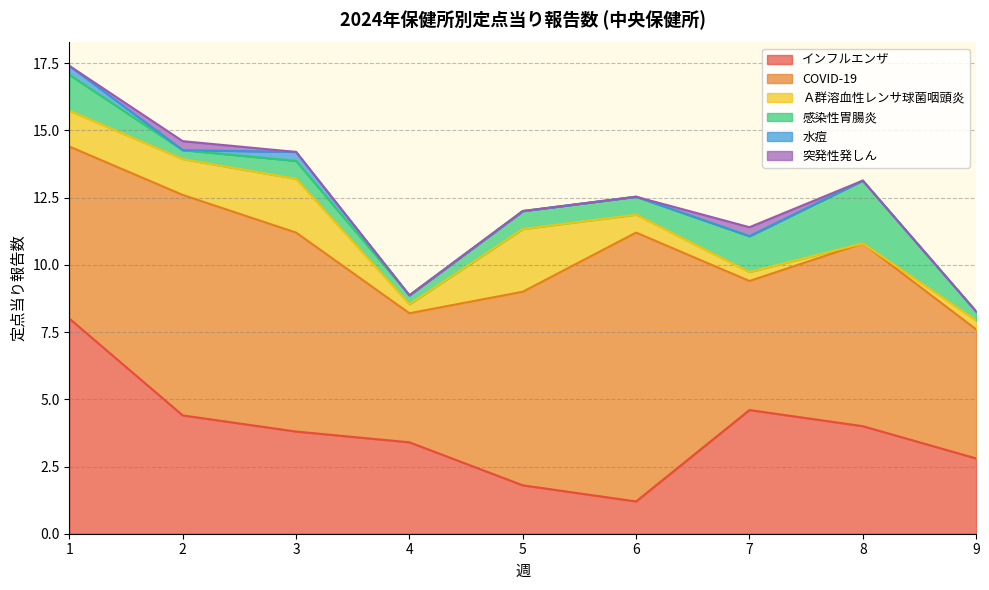

Which series has the widest spread of values?

インフルエンザ